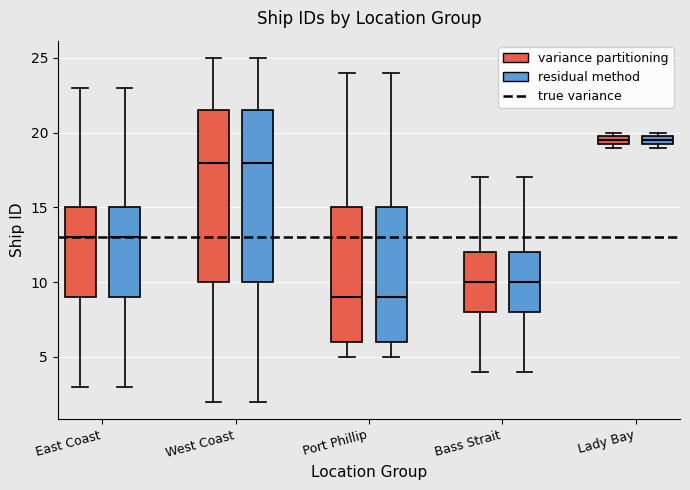

Where does the upper whisker of the box for Bass Strait (residual method) end on the y-axis? The values are not printed on the chart, so give them approximately, as read against the axis.

17.0